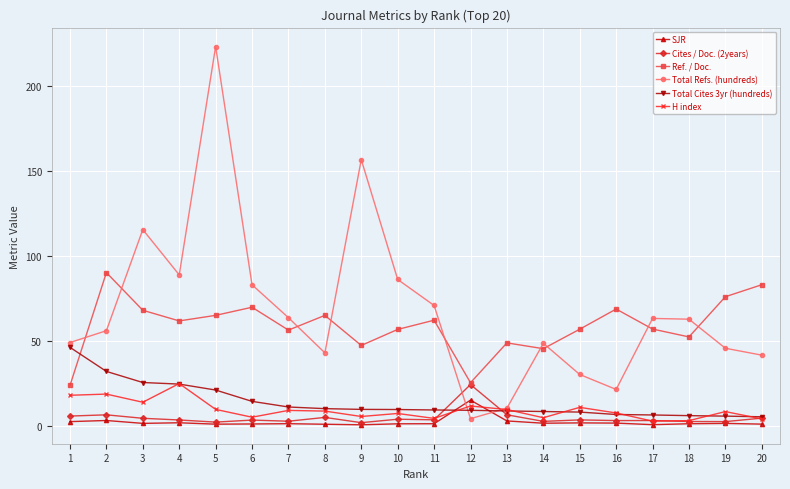

What is the minimum value for Ref. / Doc.?

23.6